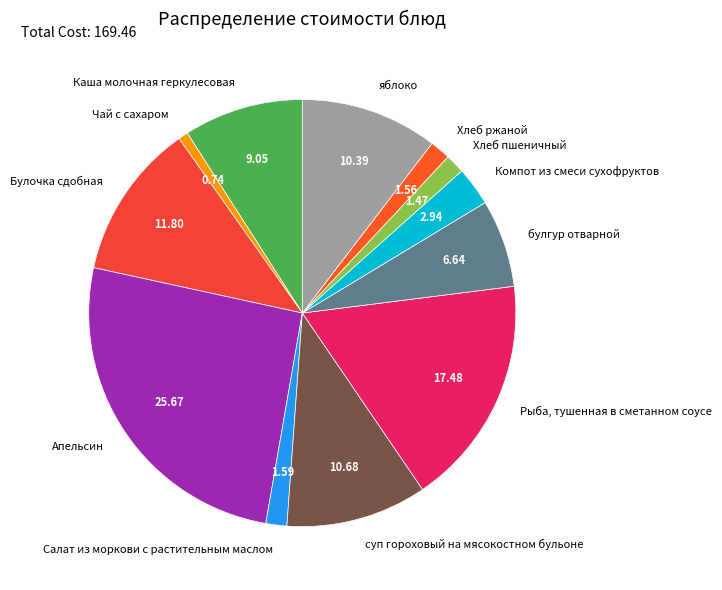

How many segments does this pie chart have?

12